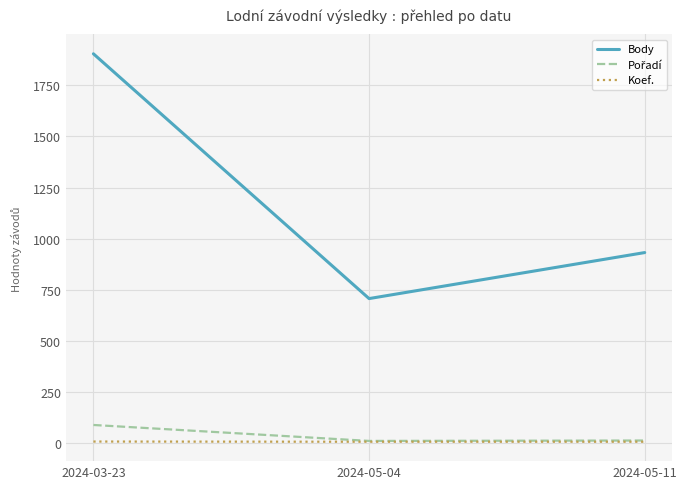

At which category does the chart reach its peak across all series?

2024-03-23